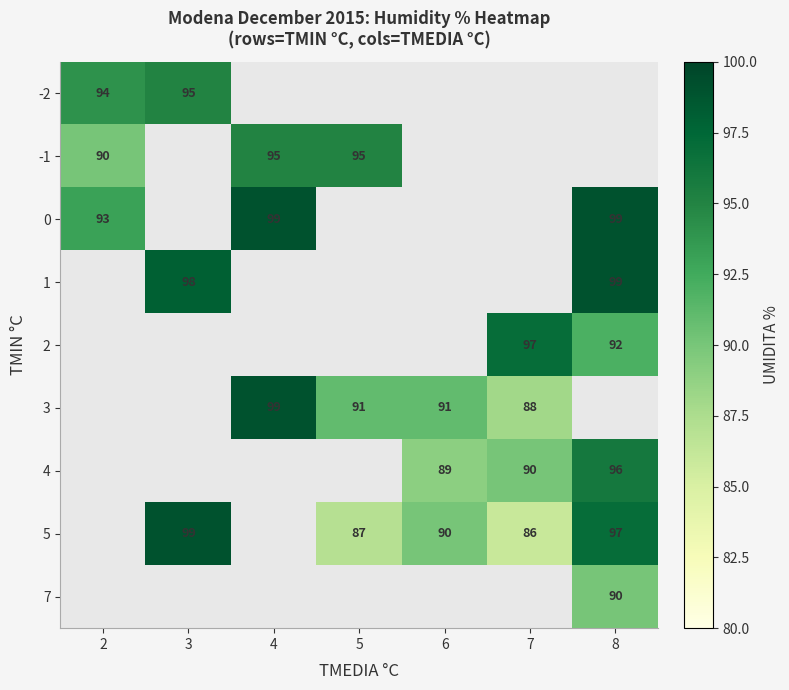

At which category does the chart reach its minimum across all series?

7